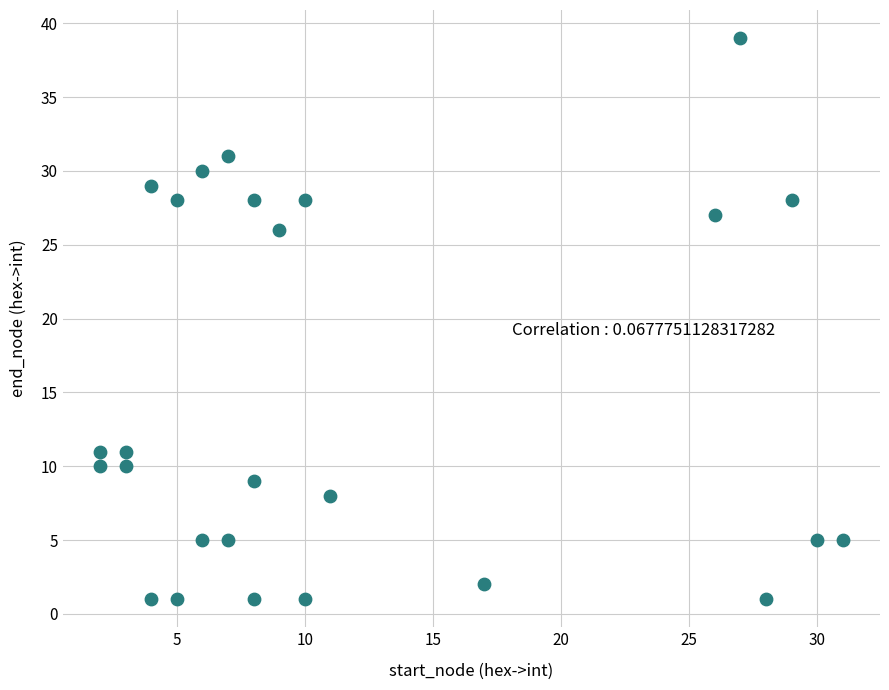

What is the range of X values (max minus min)?

29